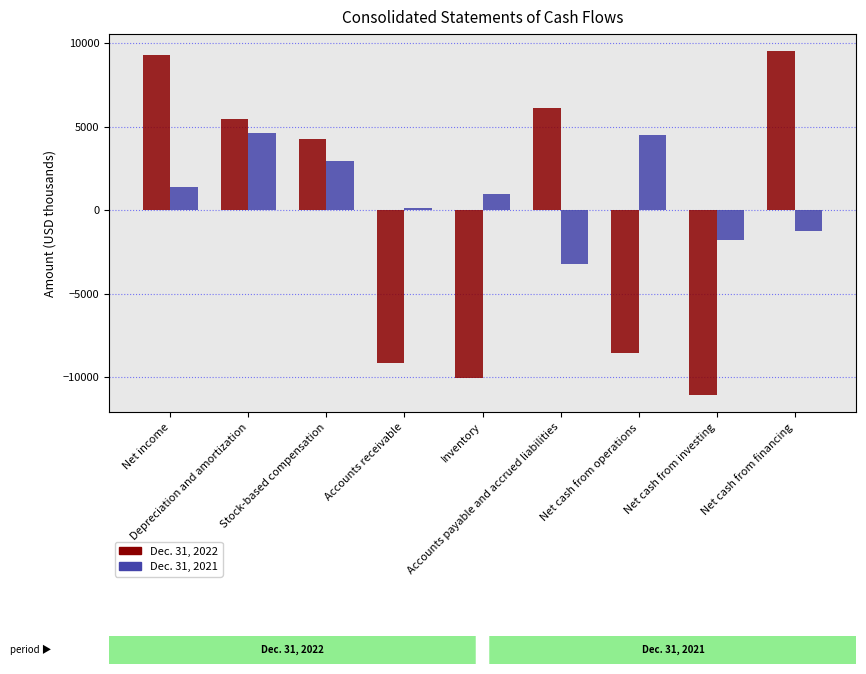

Between Inventory and Accounts payable and accrued liabilities, which series saw the biggest shift?

Dec. 31, 2022